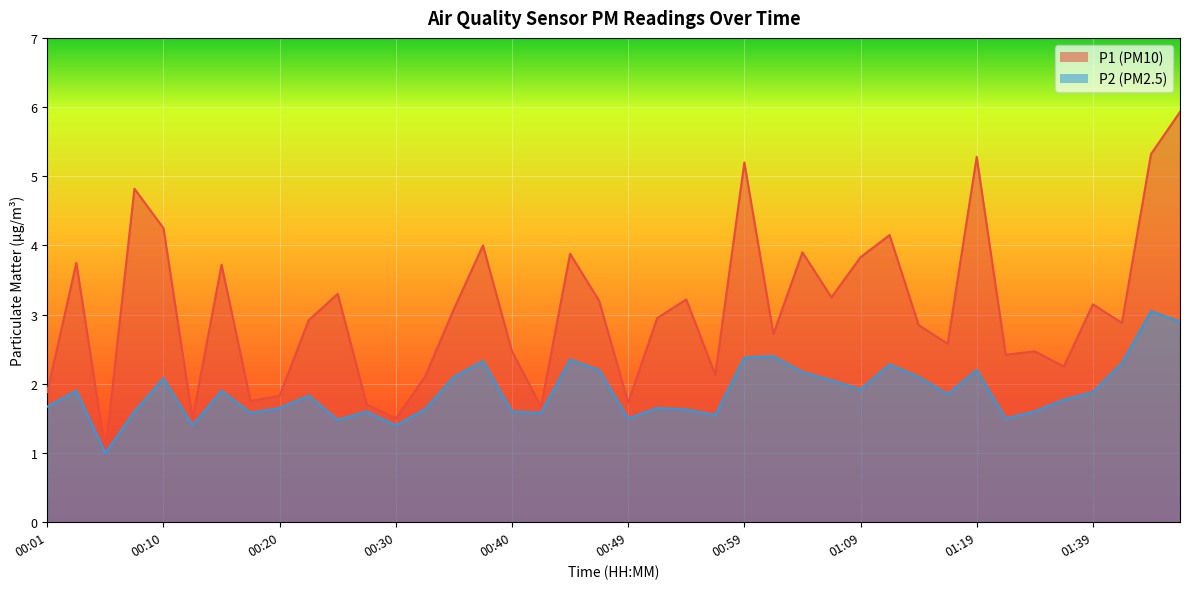

How many data points does each series have?

40